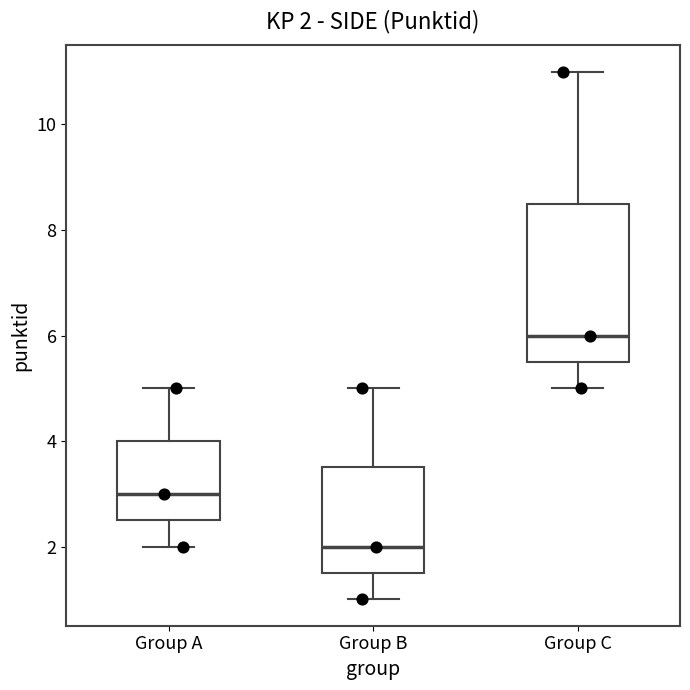

Which box has the highest median line?

Group C